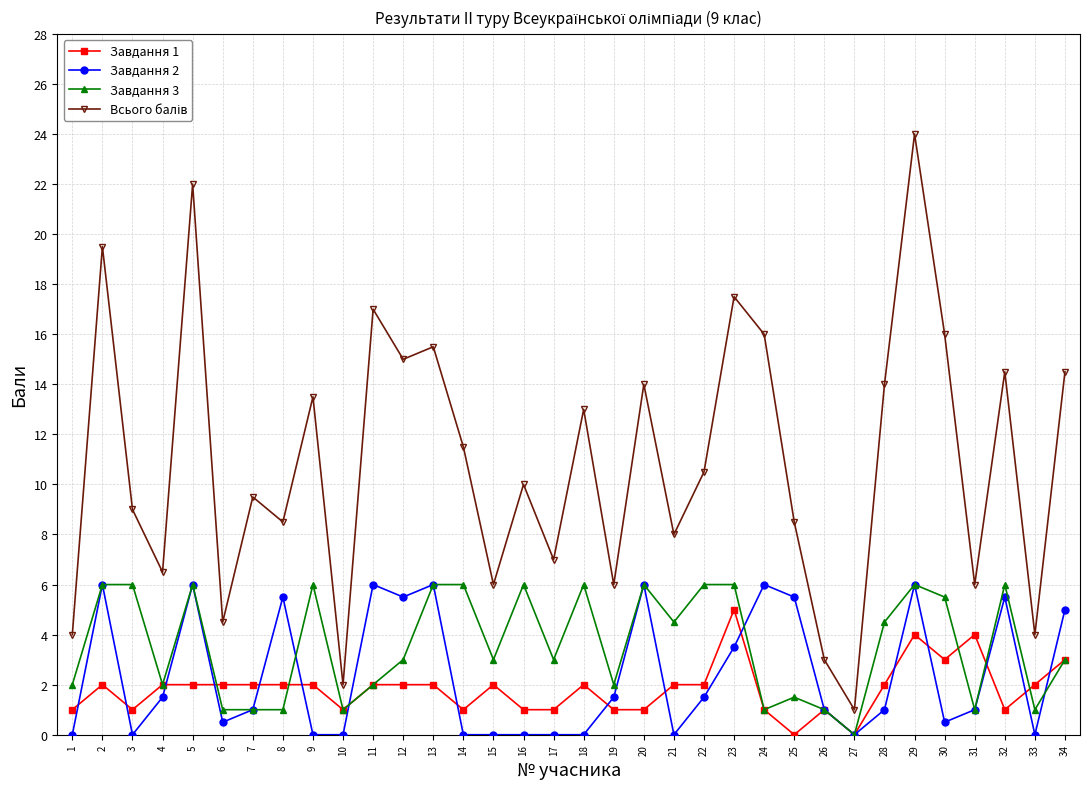

Is it true that Завдання 3 equals 6.4 at 21?

False